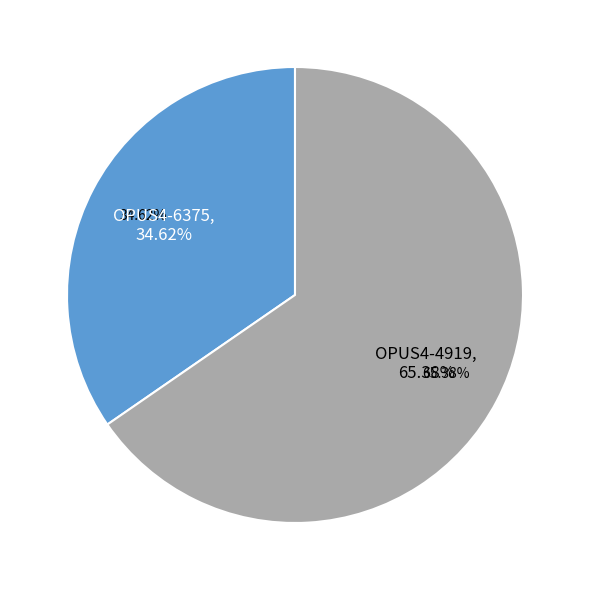

What is the change in value from OPUS4-6375 to OPUS4-4919?

+8